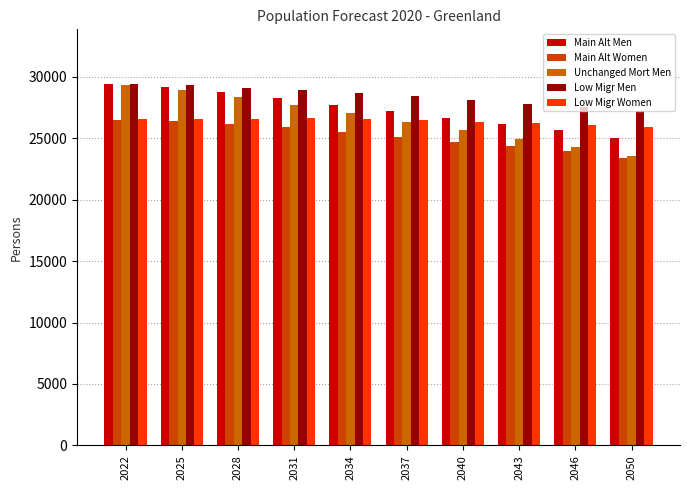

At 2037, list the series in order from largest to smallest.

Low Migr Men, Main Alt Men, Low Migr Women, Unchanged Mort Men, Main Alt Women